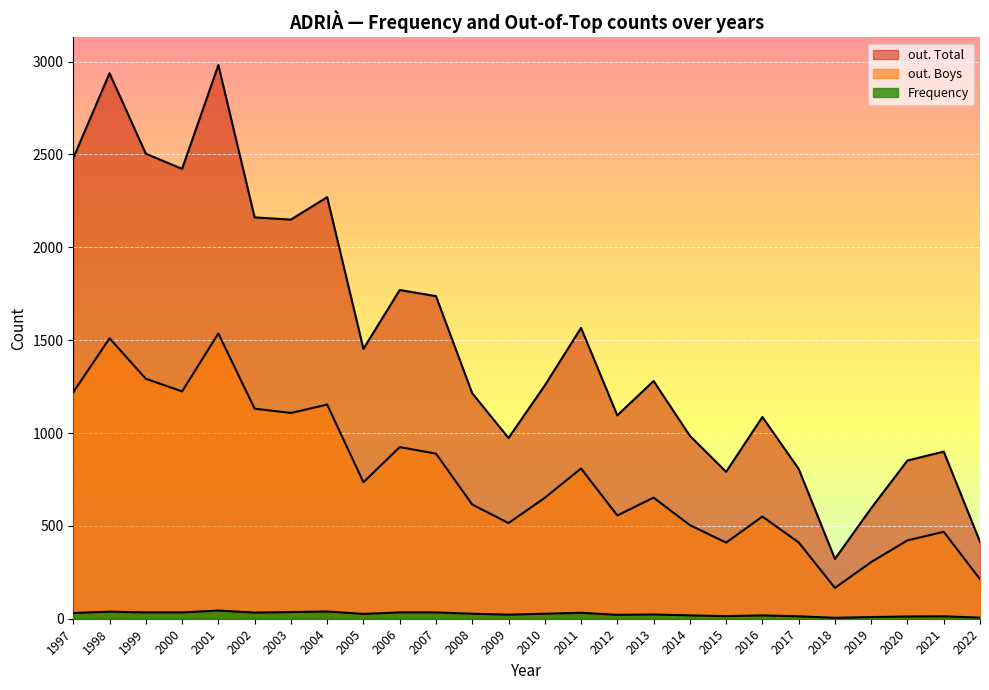

How many values in the out. Boys series are below 652?

13